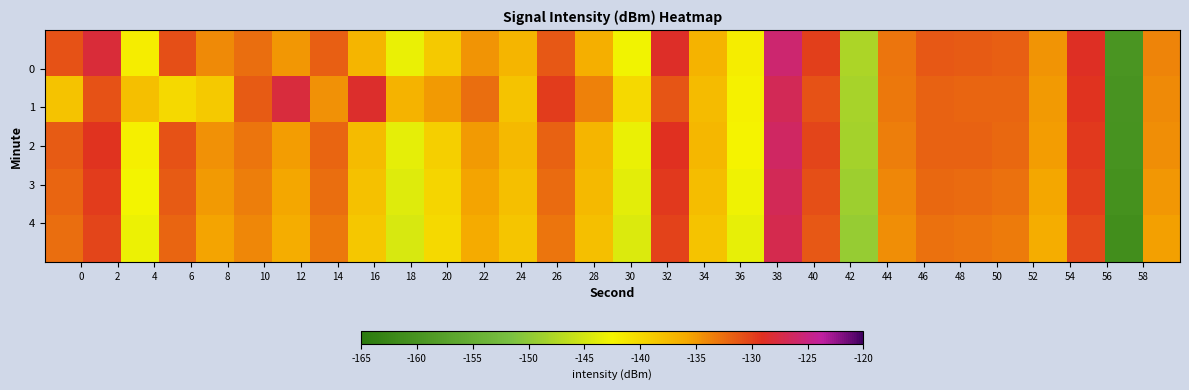

What is the maximum value shown in the chart?

-125.7